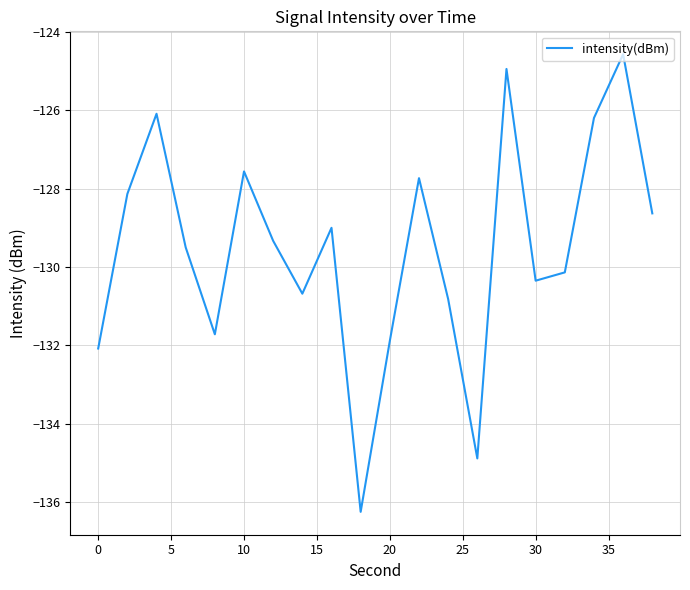

What is the maximum value shown in the chart?

-124.6